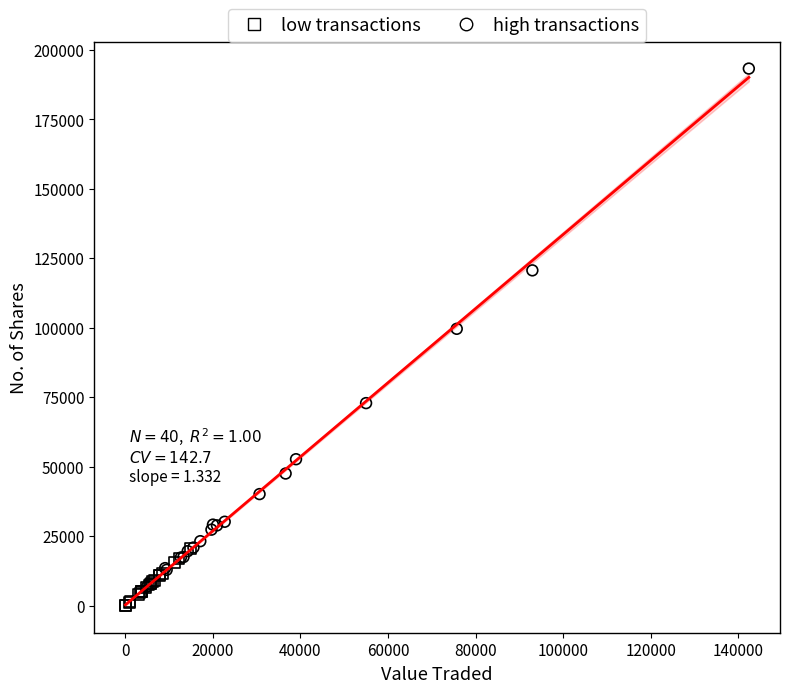

Which series reaches the minimum Y coordinate?

low transactions